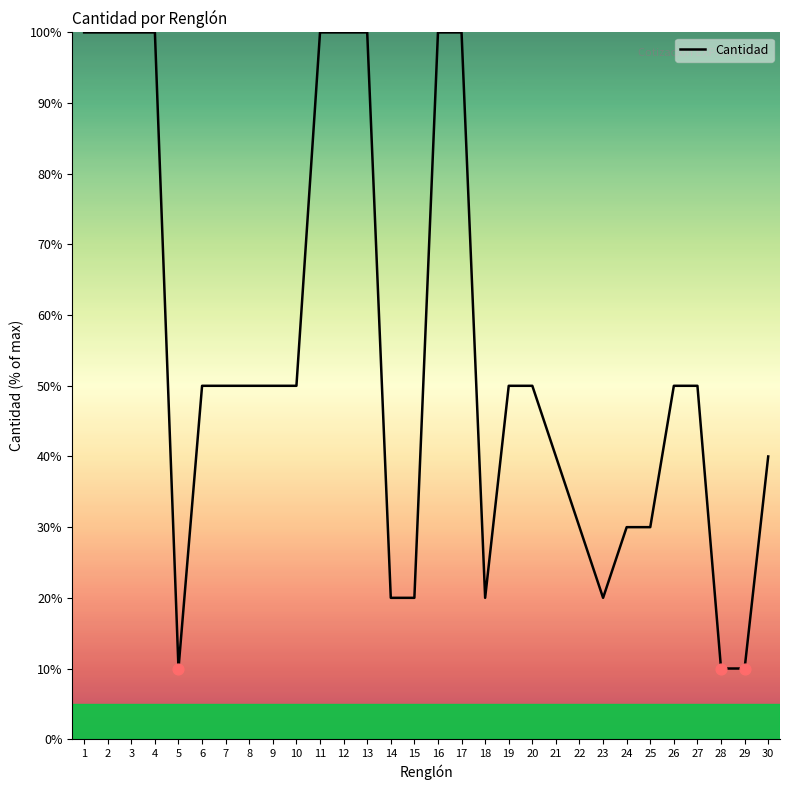

Which has a higher value, 6 or 3?

3